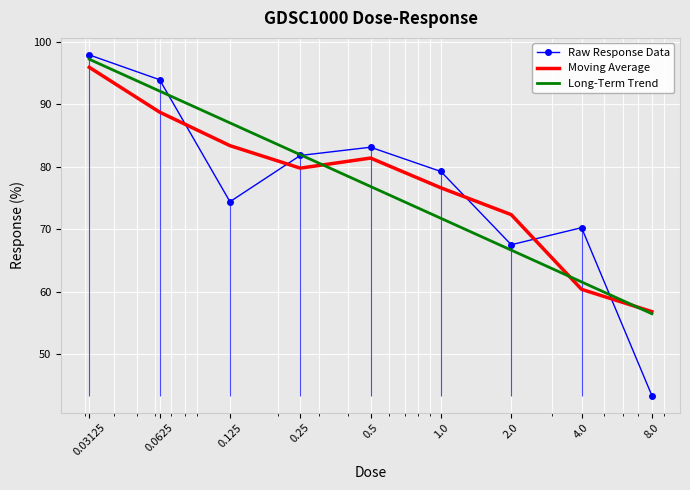

What is the minimum value shown in the chart?

43.4